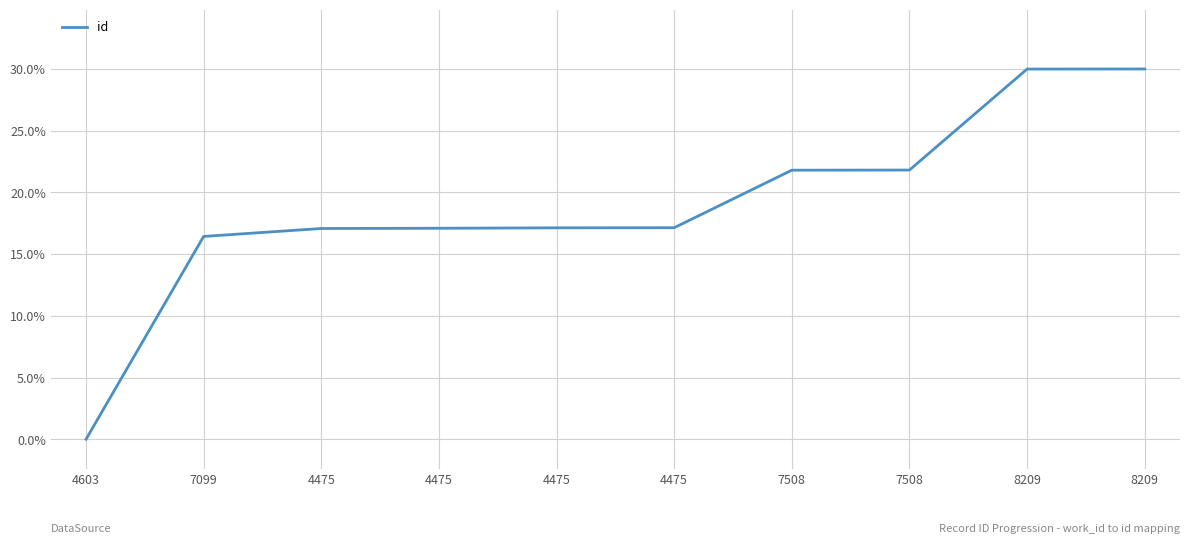

True or false: the data has more than 2 interior local peaks.

False